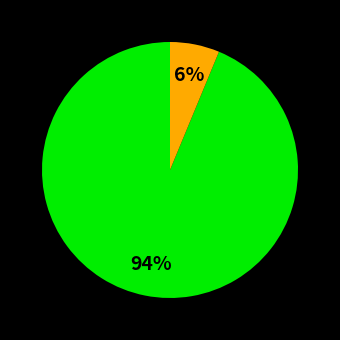

How many slices are in this pie chart?

2